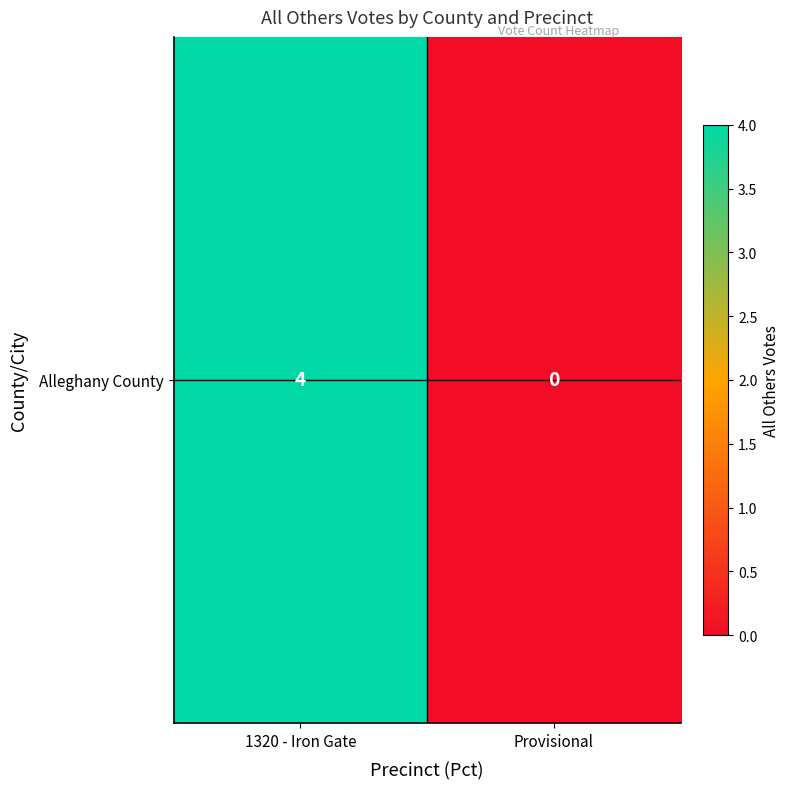

Reading left to right, what are all the values shown in this chart?

4	0